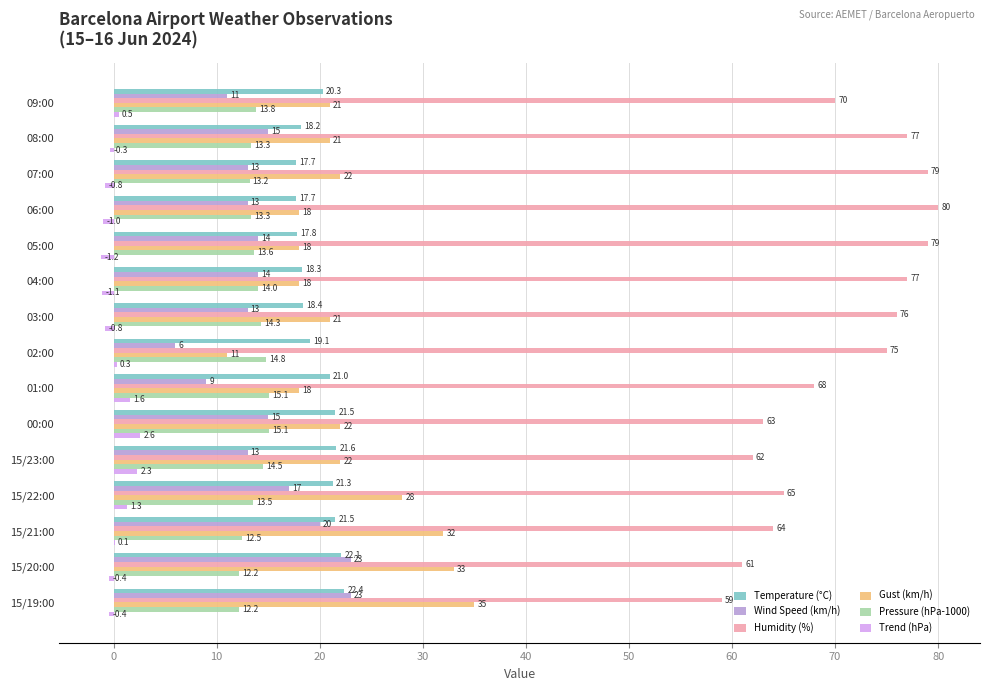

At which label is Pressure (hPa-1000) closest to 13?

07:00